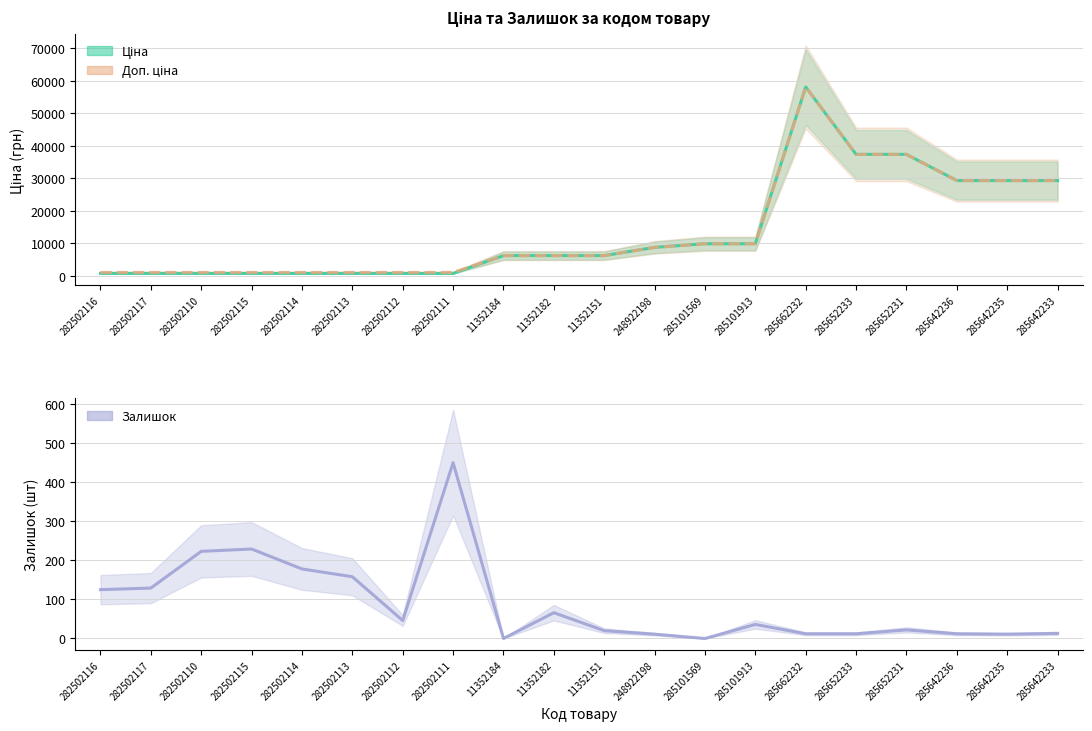

What is the lowest value of the Ціна series?

813.0